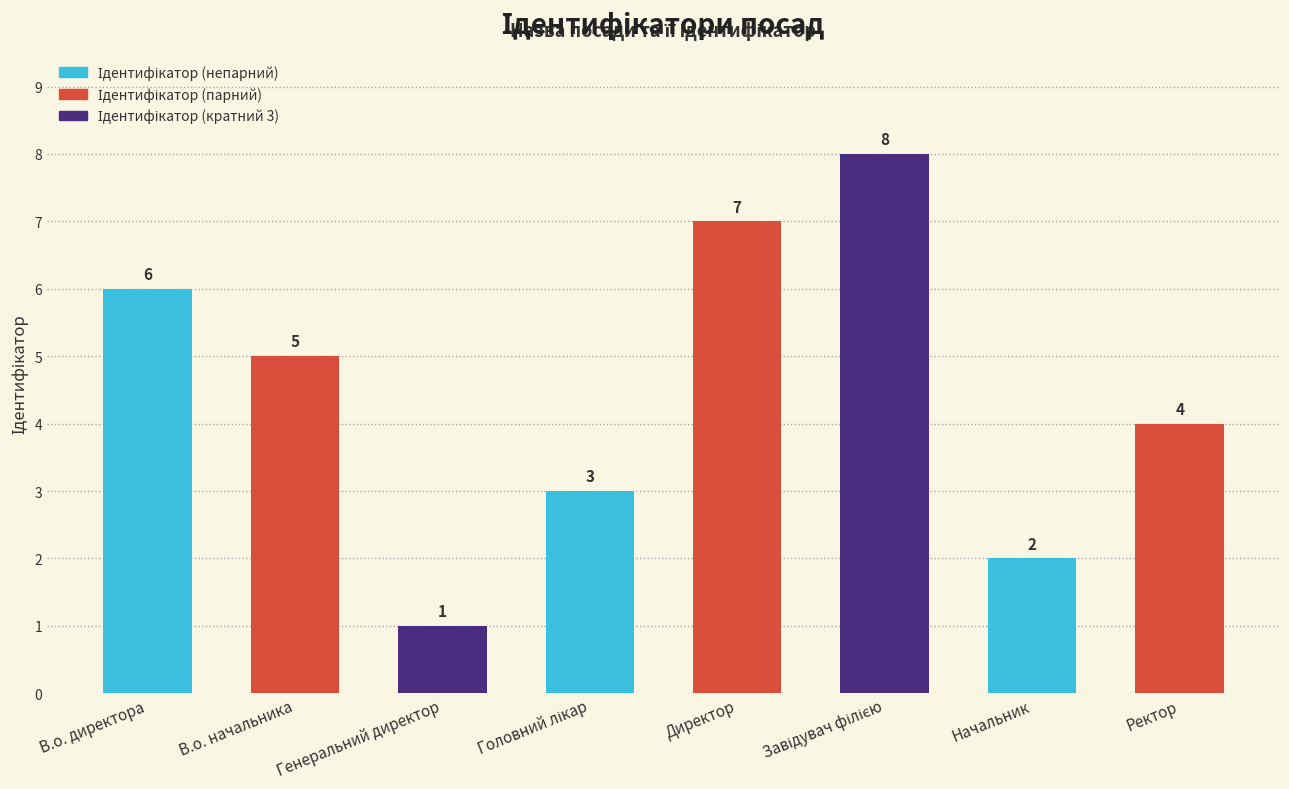

What is the greatest value displayed?

8